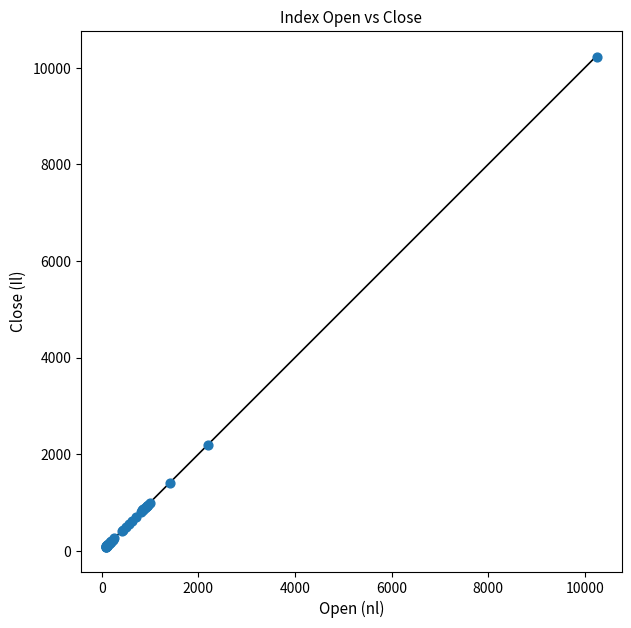

What Y value in the scatter plot is closest to 5146?

2188.1